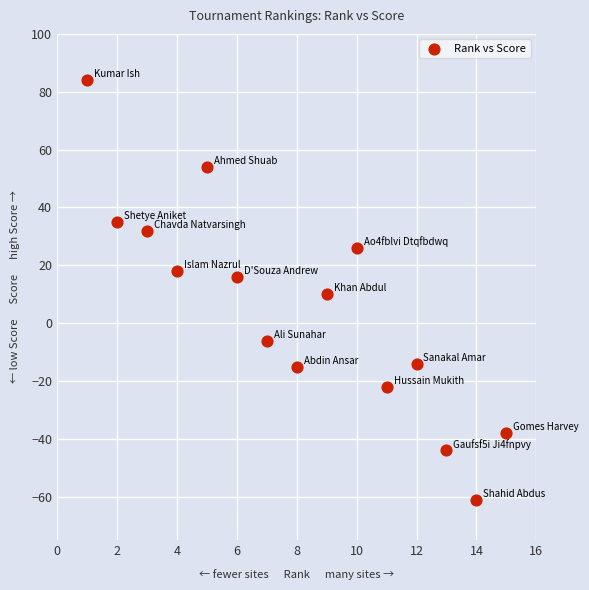

What is the range of Y values (max minus min)?

145